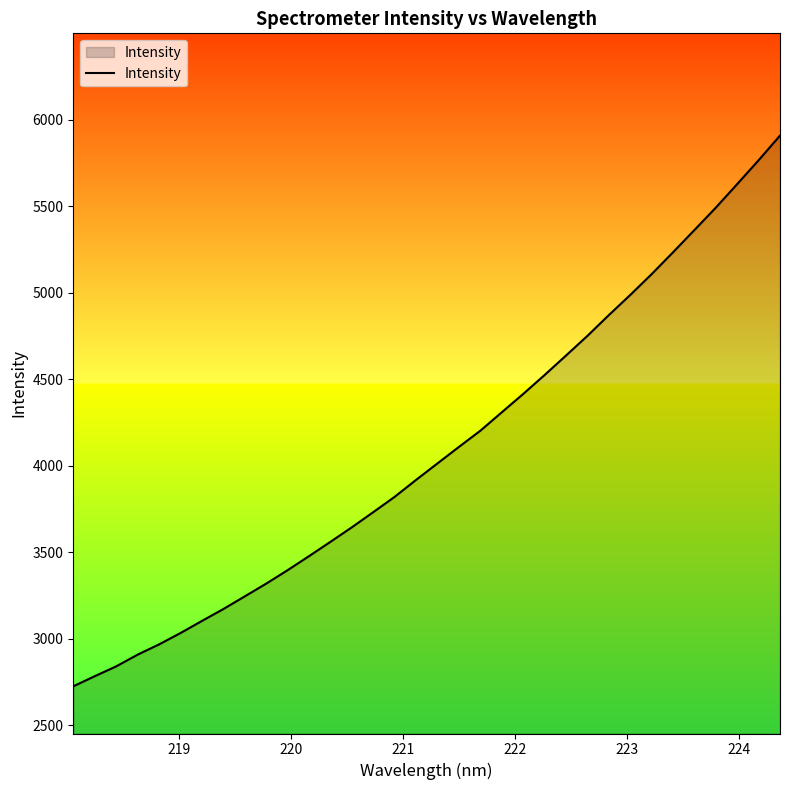

What is the difference between the maximum and minimum values?

3181.8